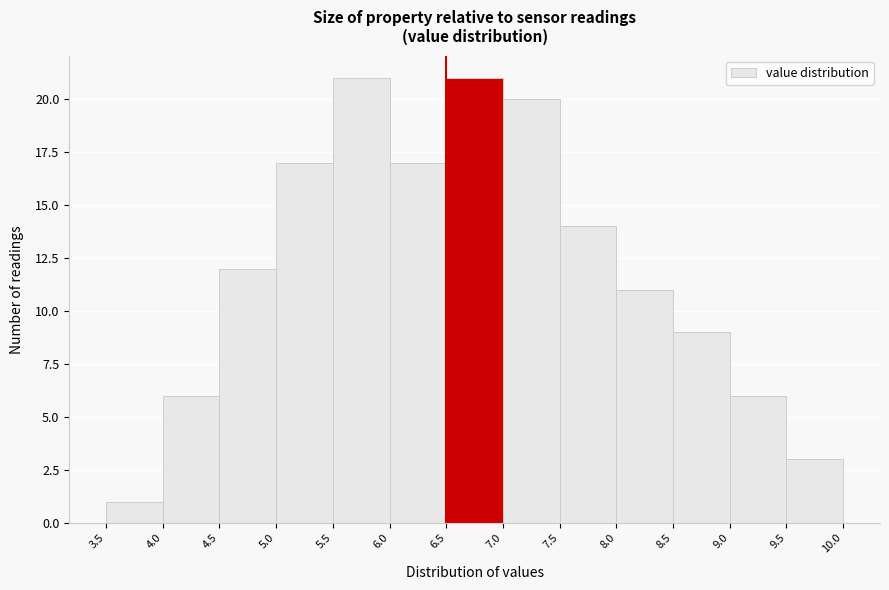

Reading left to right, transcribe this chart: for each bar, give the range it covers on the x-axis and its height. The values are not printed on the chart, so give them approximately, as read against the axis.

3.5 to 4.0: 1
4.0 to 4.5: 6
4.5 to 5.0: 12
5.0 to 5.5: 17
5.5 to 6.0: 21
6.0 to 6.5: 17
6.5 to 7.0: 21
7.0 to 7.5: 20
7.5 to 8.0: 14
8.0 to 8.5: 11
8.5 to 9.0: 9
9.0 to 9.5: 6
9.5 to 10.0: 3